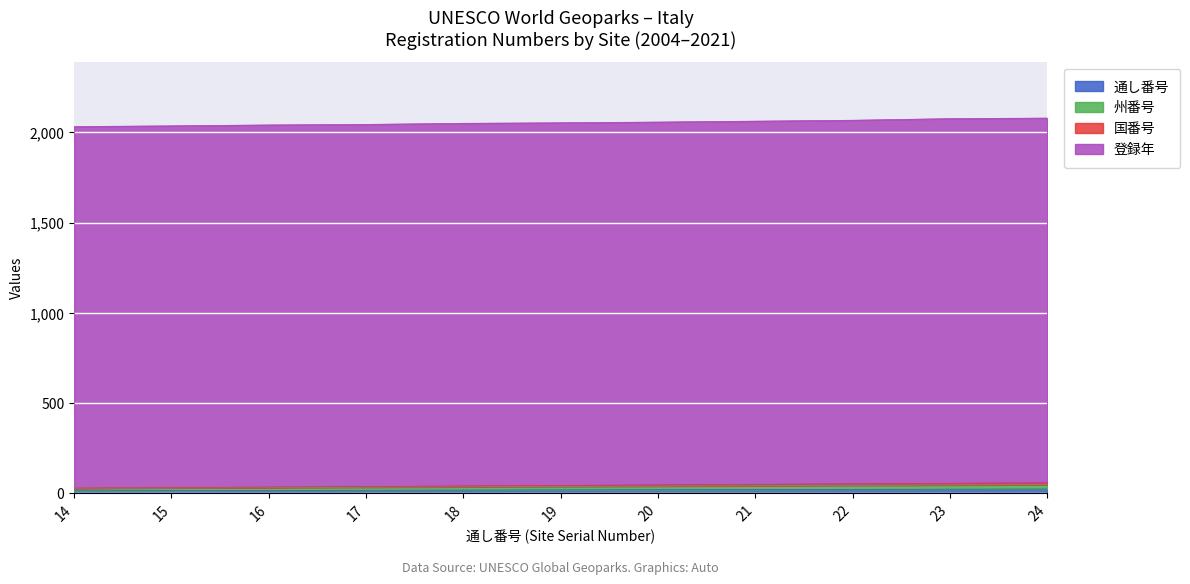

Rank the series by their maximum value, from lowest to highest.

通し番号, 州番号, 国番号, 登録年